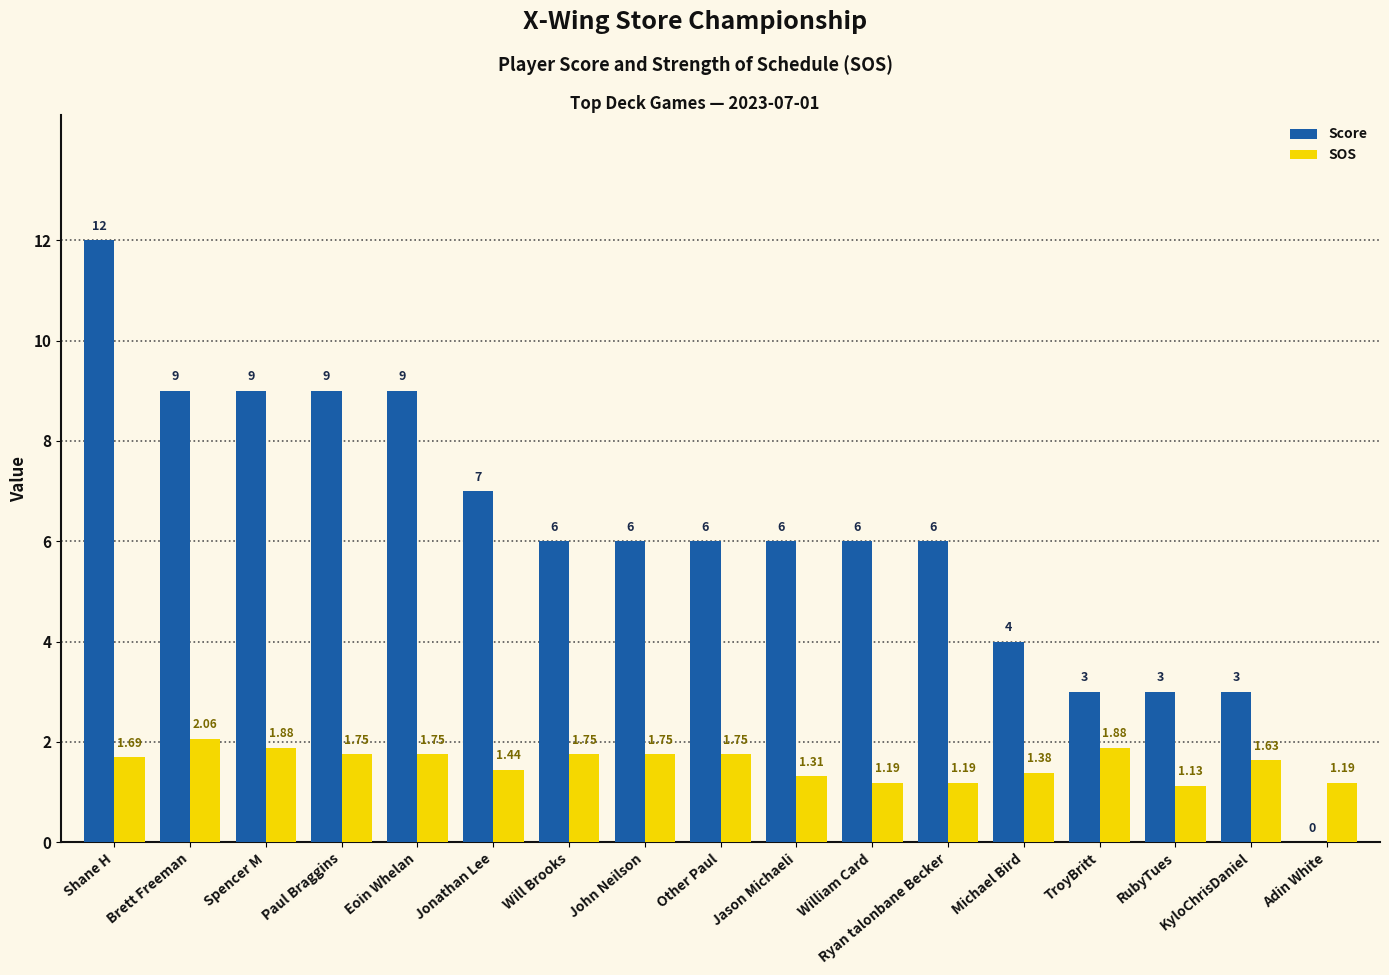

Where is SOS nearest to the value 1?

RubyTues